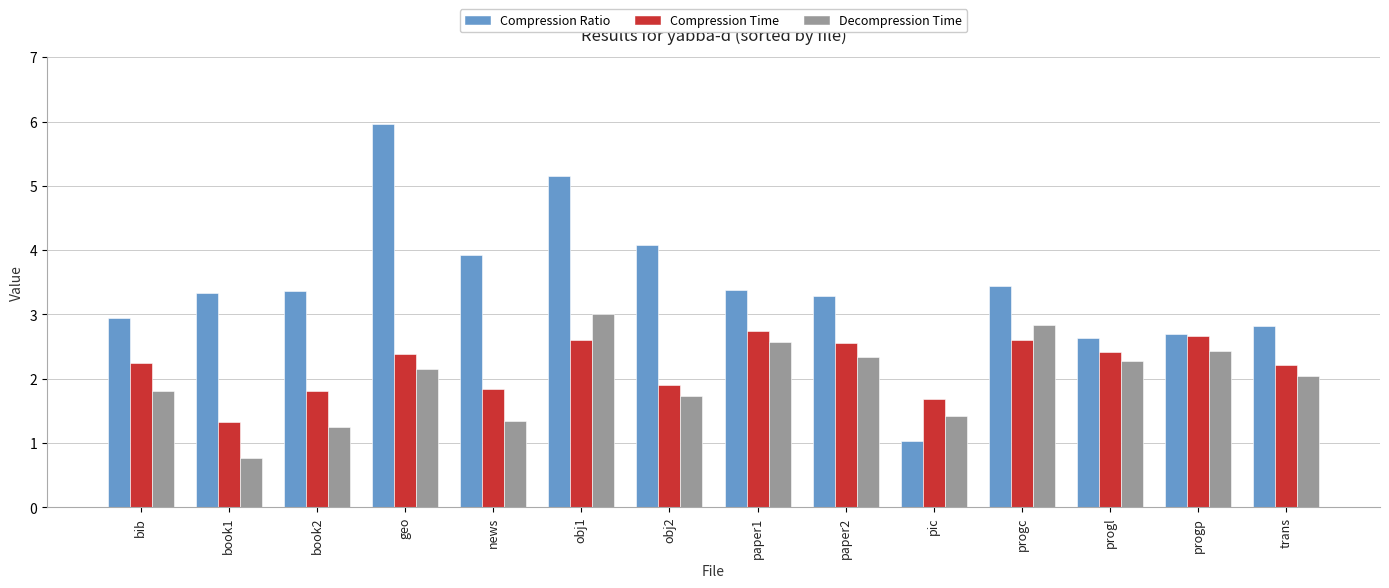

What is the label of the 12th bar from the left?

progl